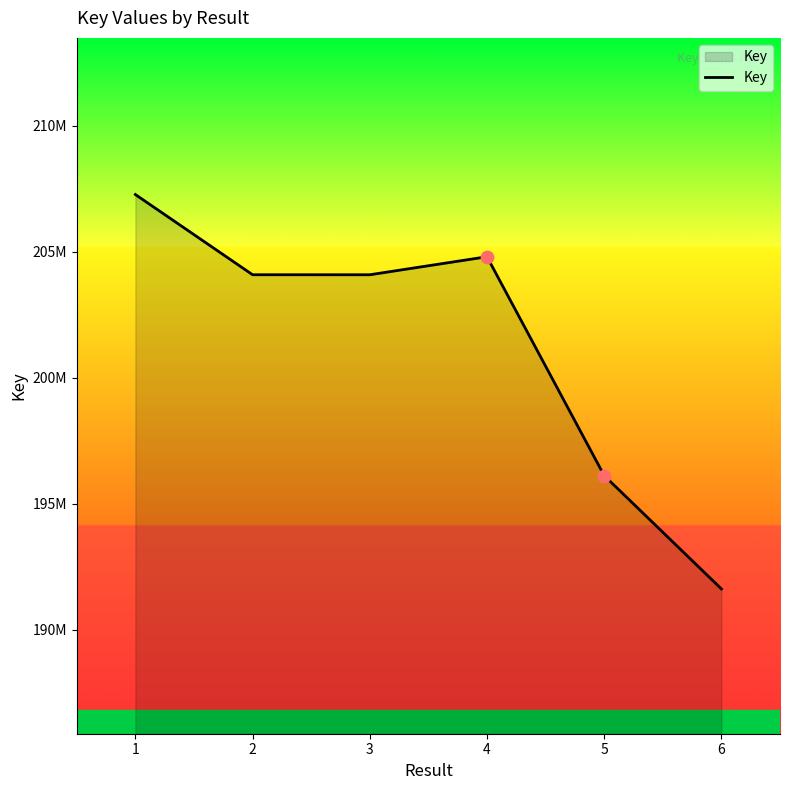

What is the change in value from 4 to 5?

-8687369